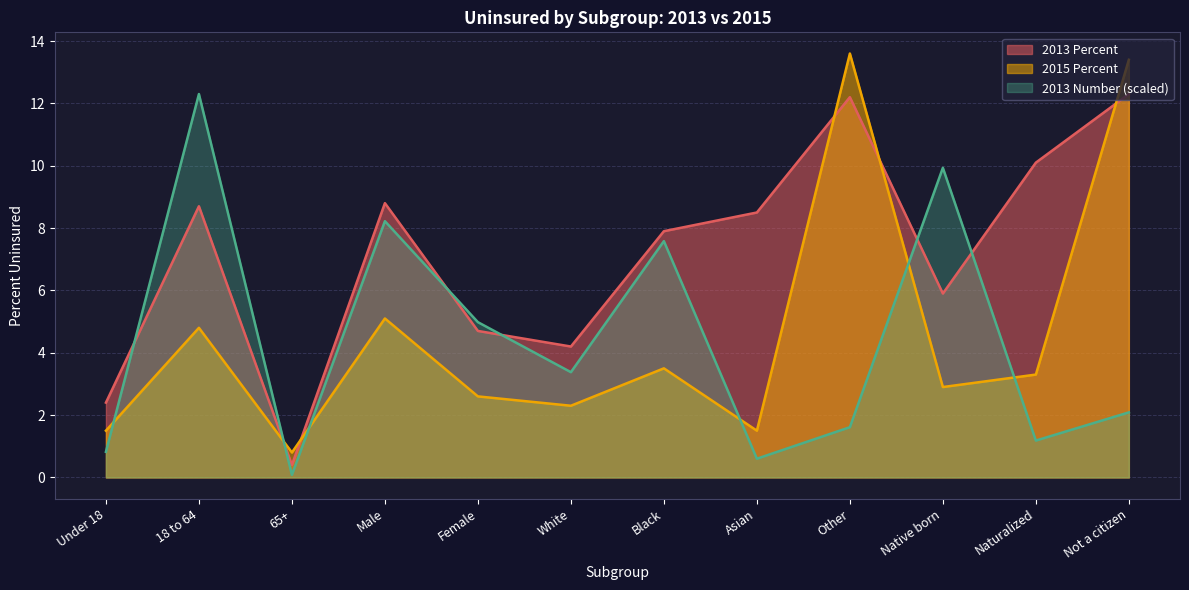

How many values in the 2013 Percent series exceed 8?

6